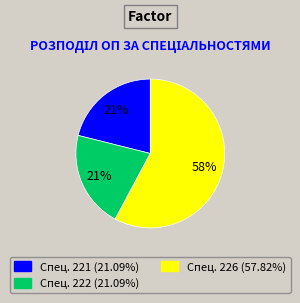

Does any single category account for the majority?

Yes